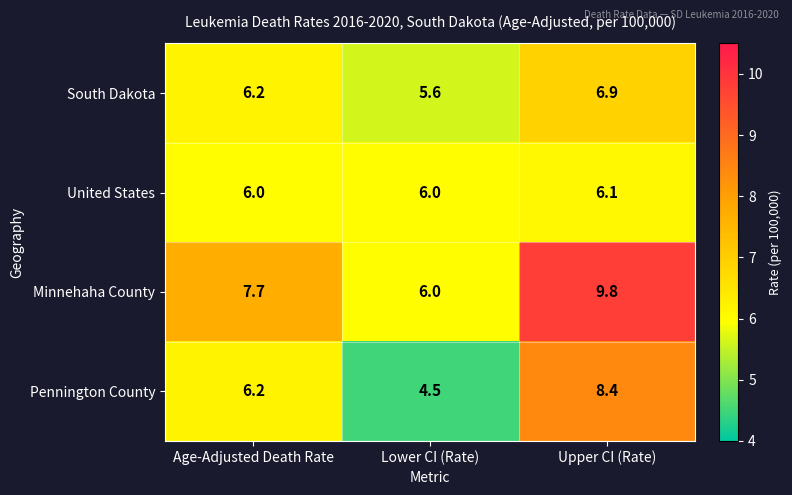

What is the total value across all series at Lower CI (Rate)?

22.1